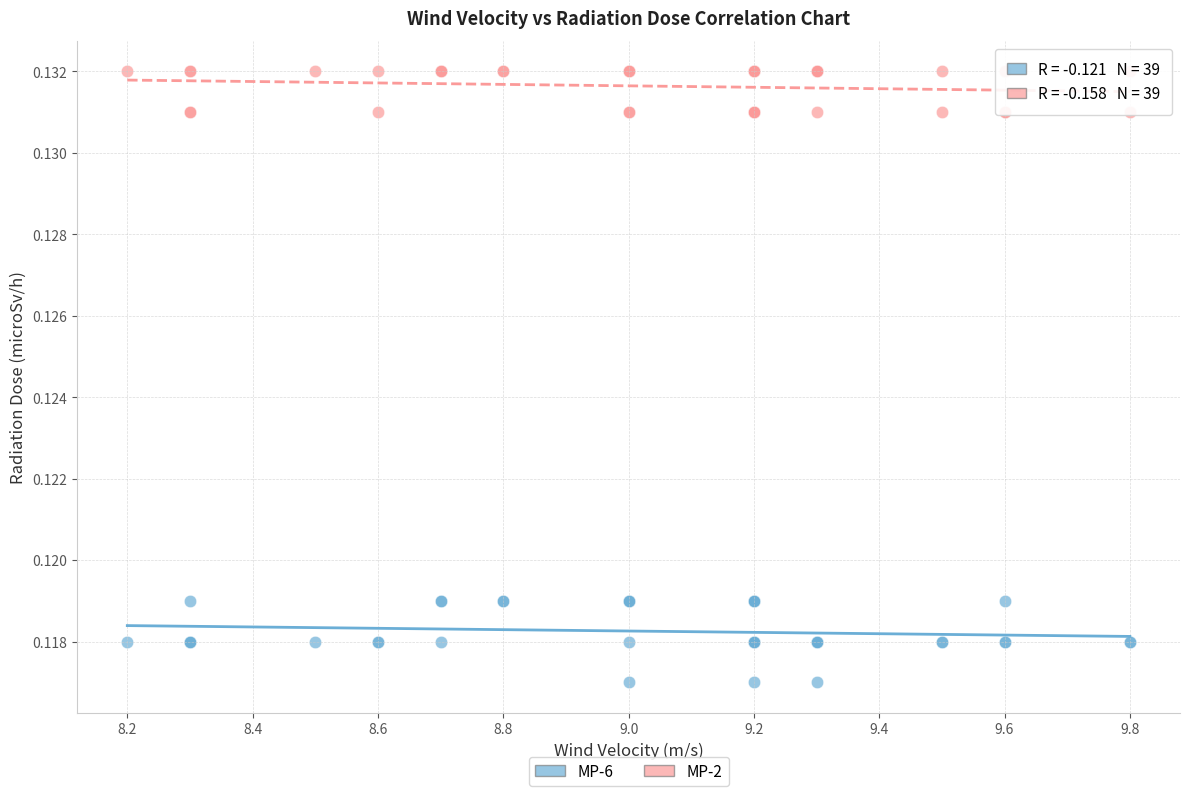

Which series has the widest spread of Y values?

MP-6